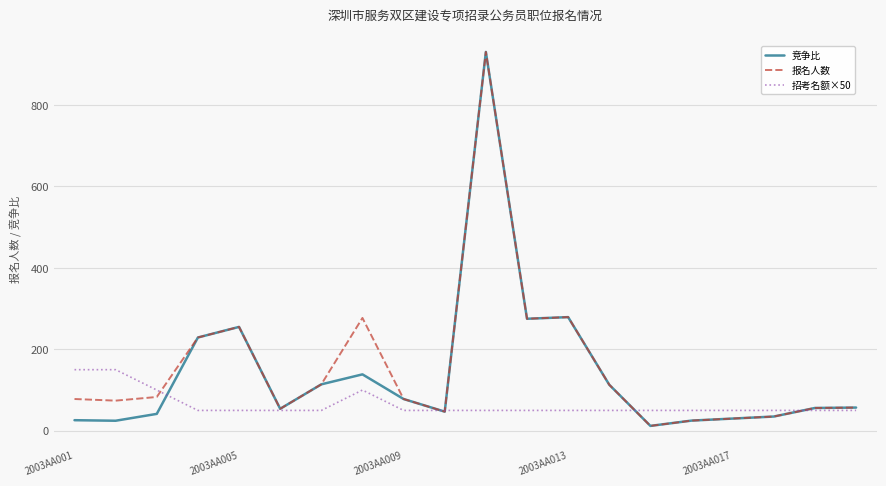

What is the smallest value displayed?

12.0